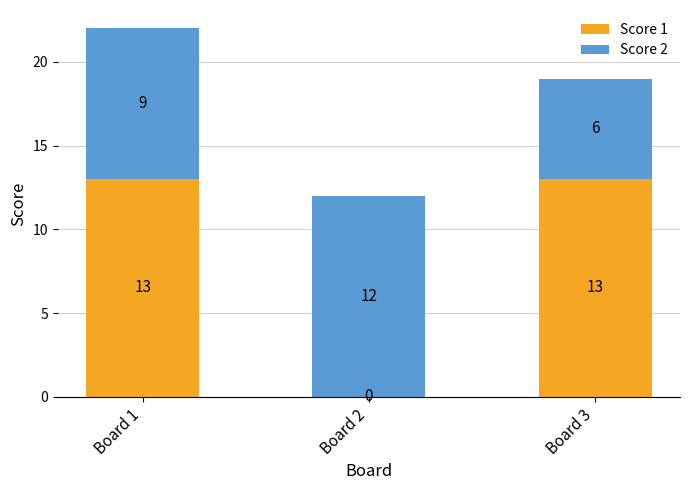

At which category is the sum across all series the highest?

Board 1